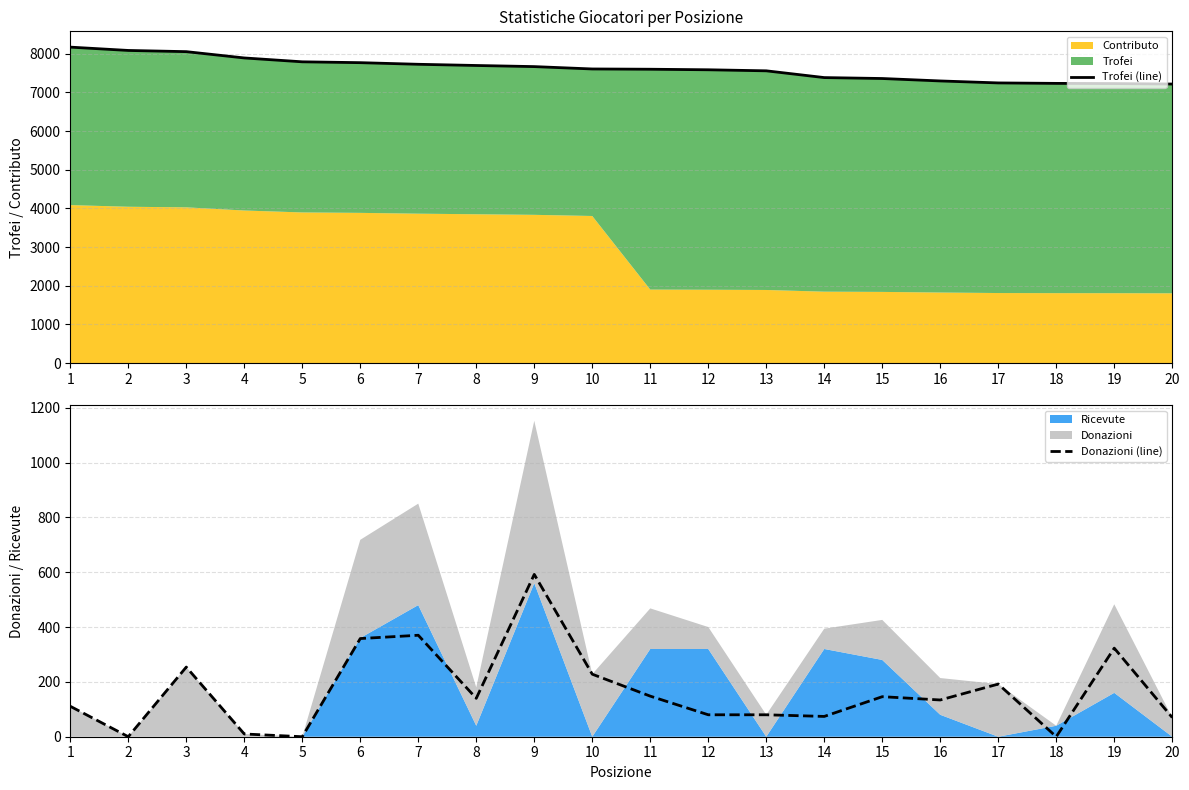

What is the average value of the Donazioni (line) series?

166